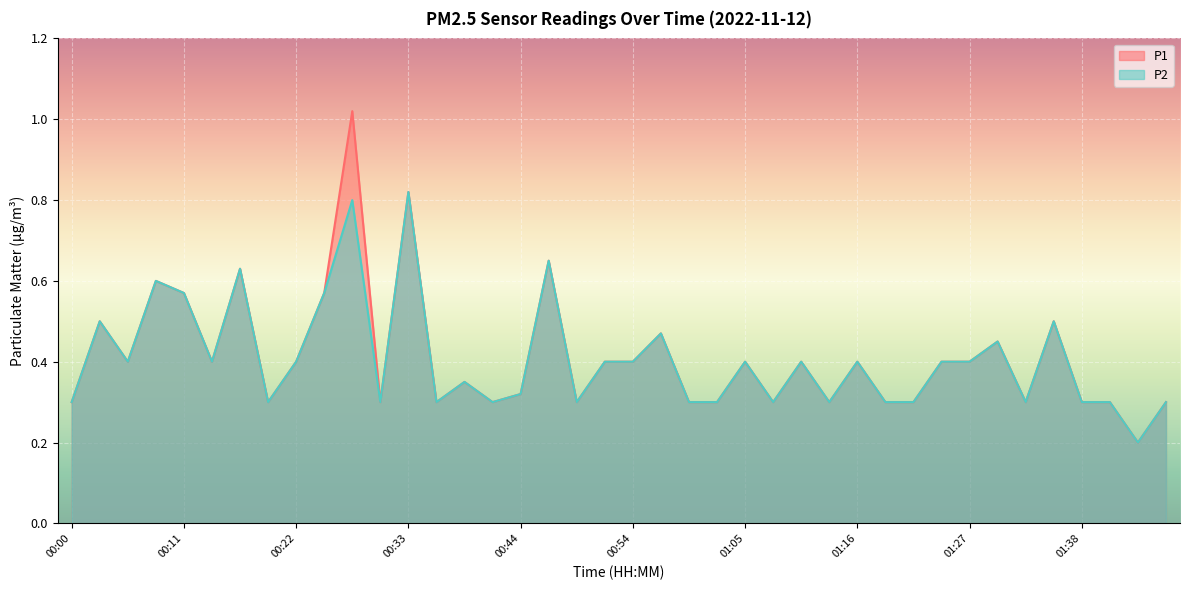

Reading left to right, what are all the values shown in this chart?

P1: 00:00=0.3	00:02=0.5	00:05=0.4	00:08=0.6	00:11=0.6	00:13=0.4	00:16=0.6	00:19=0.3	00:22=0.4	00:24=0.6	00:27=1.0	00:30=0.3	00:33=0.8	00:35=0.3	00:38=0.3	00:41=0.3	00:44=0.3	00:46=0.7	00:49=0.3	00:52=0.4	00:54=0.4	00:57=0.5	01:00=0.3	01:03=0.3	01:05=0.4	01:08=0.3	01:11=0.4	01:14=0.3	01:16=0.4	01:19=0.3	01:22=0.3	01:25=0.4	01:27=0.4	01:30=0.5	01:33=0.3	01:36=0.5	01:38=0.3	01:41=0.3	01:44=0.2	01:53=0.3
P2: 00:00=0.3	00:02=0.5	00:05=0.4	00:08=0.6	00:11=0.6	00:13=0.4	00:16=0.6	00:19=0.3	00:22=0.4	00:24=0.6	00:27=0.8	00:30=0.3	00:33=0.8	00:35=0.3	00:38=0.3	00:41=0.3	00:44=0.3	00:46=0.7	00:49=0.3	00:52=0.4	00:54=0.4	00:57=0.5	01:00=0.3	01:03=0.3	01:05=0.4	01:08=0.3	01:11=0.4	01:14=0.3	01:16=0.4	01:19=0.3	01:22=0.3	01:25=0.4	01:27=0.4	01:30=0.5	01:33=0.3	01:36=0.5	01:38=0.3	01:41=0.3	01:44=0.2	01:53=0.3